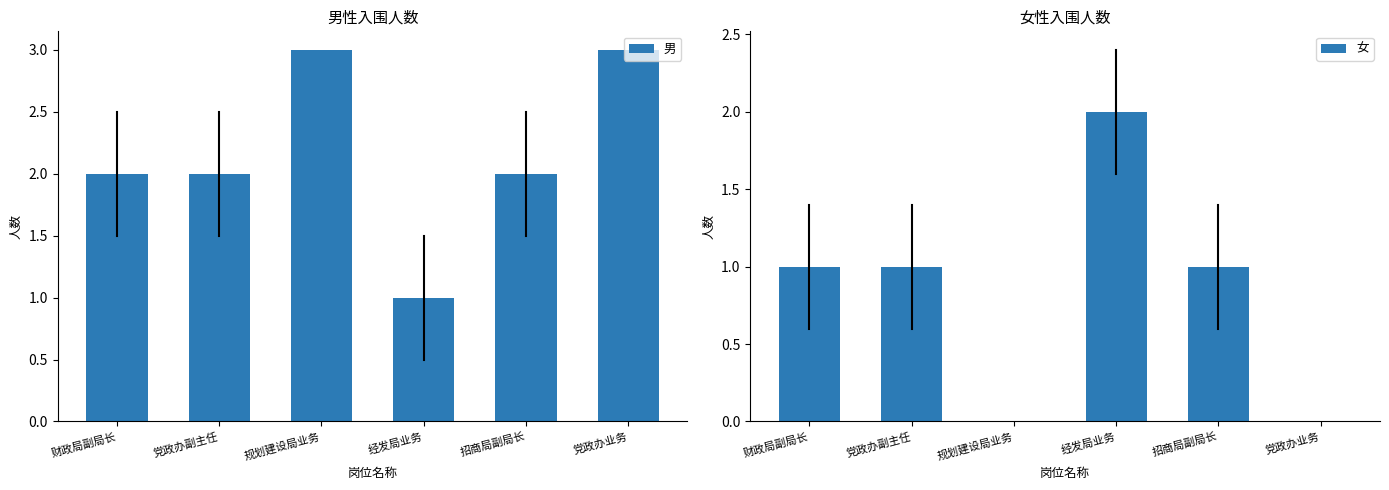

Reading left to right, what are all the values shown in this chart?

男: 2	2	3	1	2	3
女: 1	1	0	2	1	0